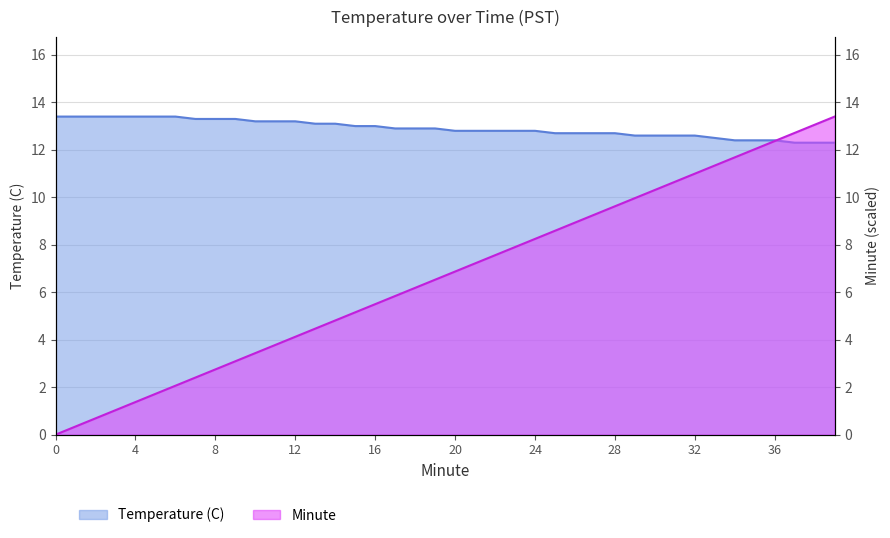

At 16, list the series in order from largest to smallest.

Temperature (C), Minute